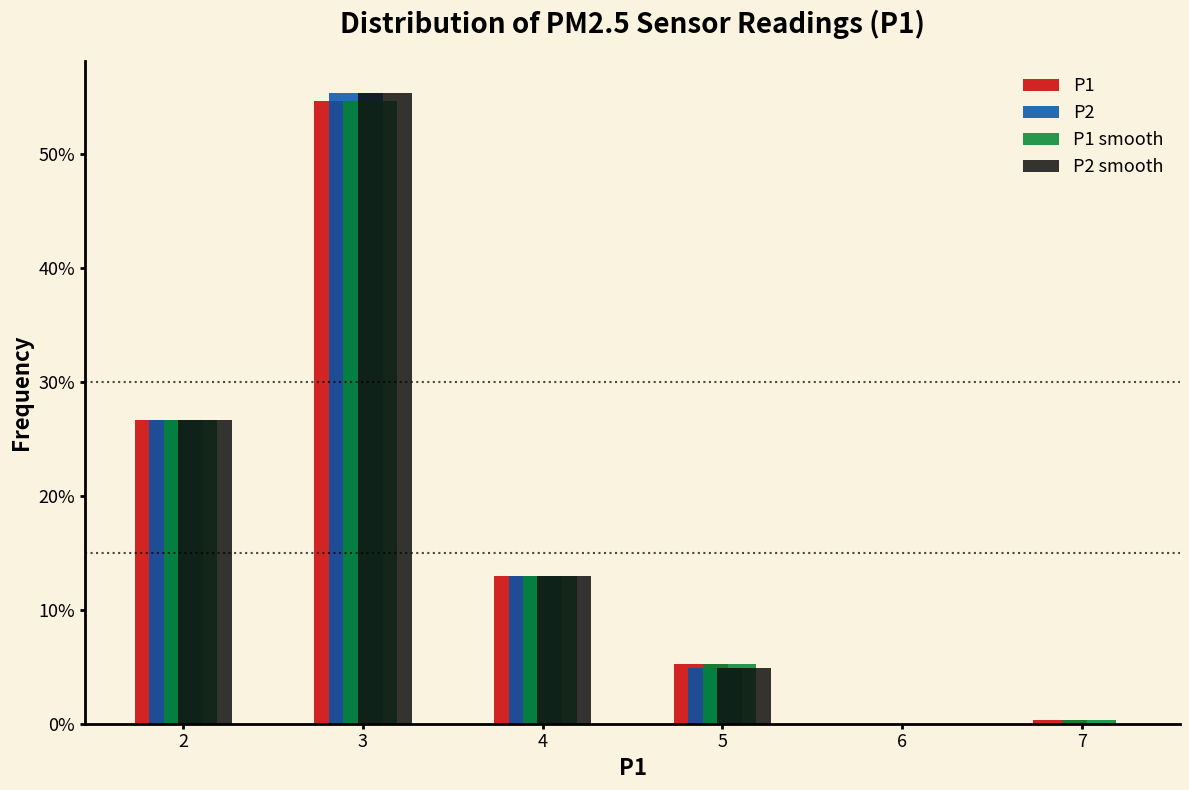

What is the height of the P1 bar covering 4.5 to 5.5 on the x-axis? The values are not printed on the chart, so give them approximately, as read against the axis.

5